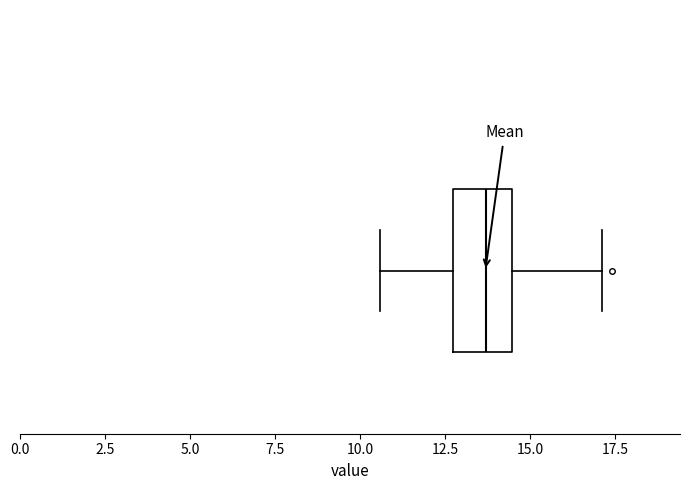

Transcribe this box plot: give where the median line is, the range the box spans, and where the two whiskers end, as read against the x-axis. The values are not printed on the chart, so give them approximately, as read against the axis.

median 13.5, box 12.5 to 14.5, whiskers 10.5 to 17.0